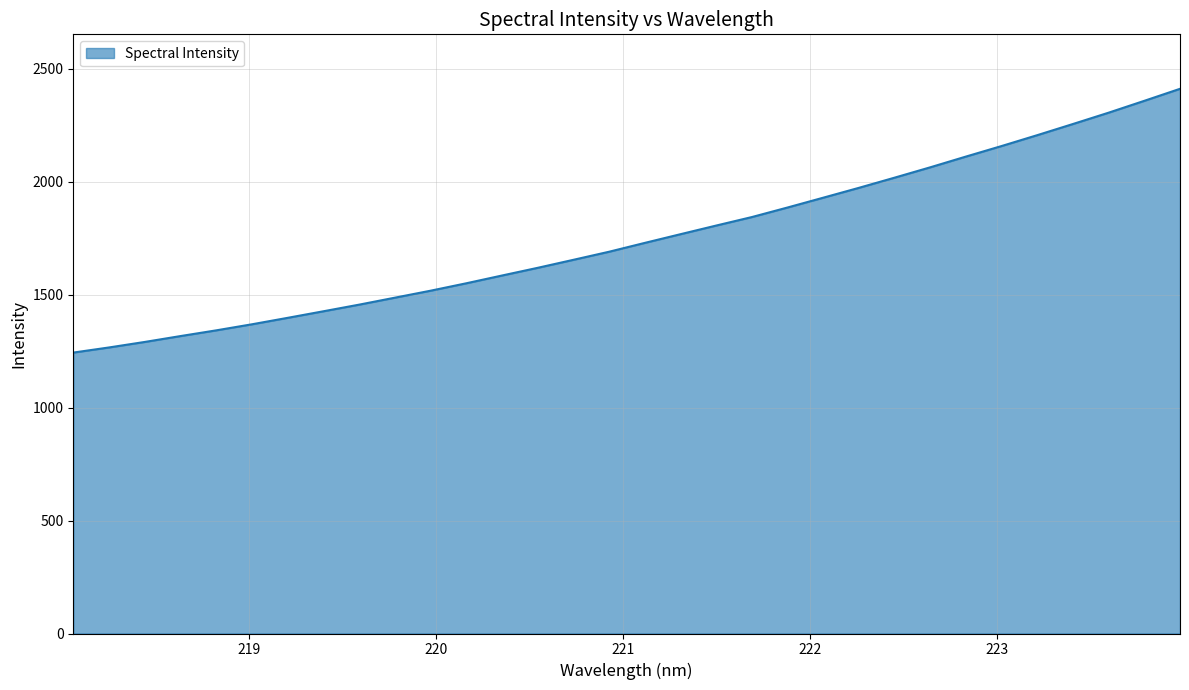

What is the minimum value shown in the chart?

1243.3